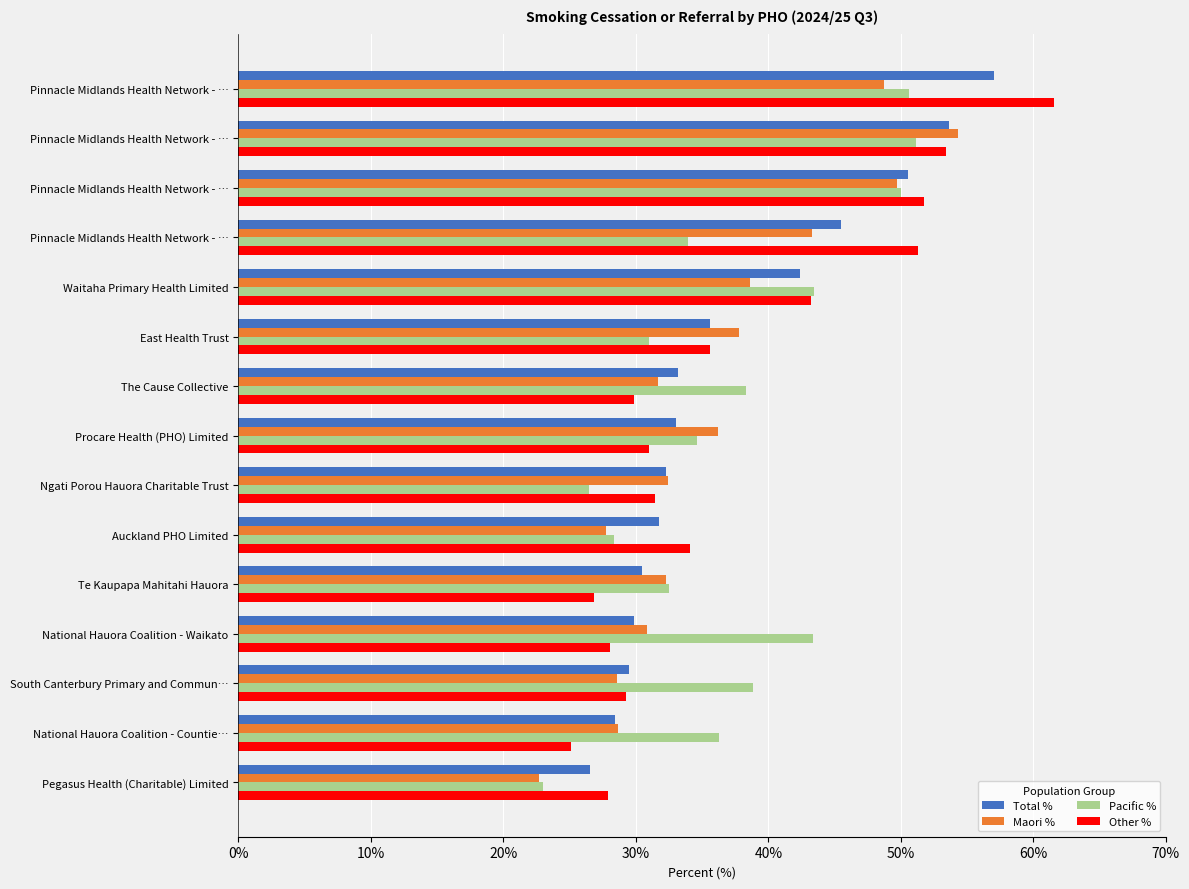

What are all the series names shown in the legend?

Total %, Maori %, Pacific %, Other %